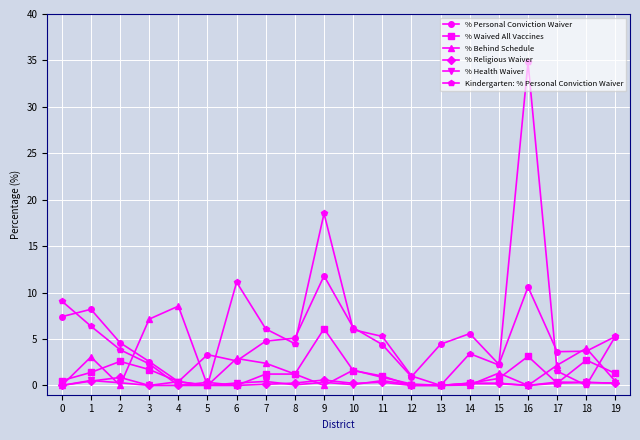

What is the difference between the maximum and second lowest values in the % Health Waiver series?

0.5